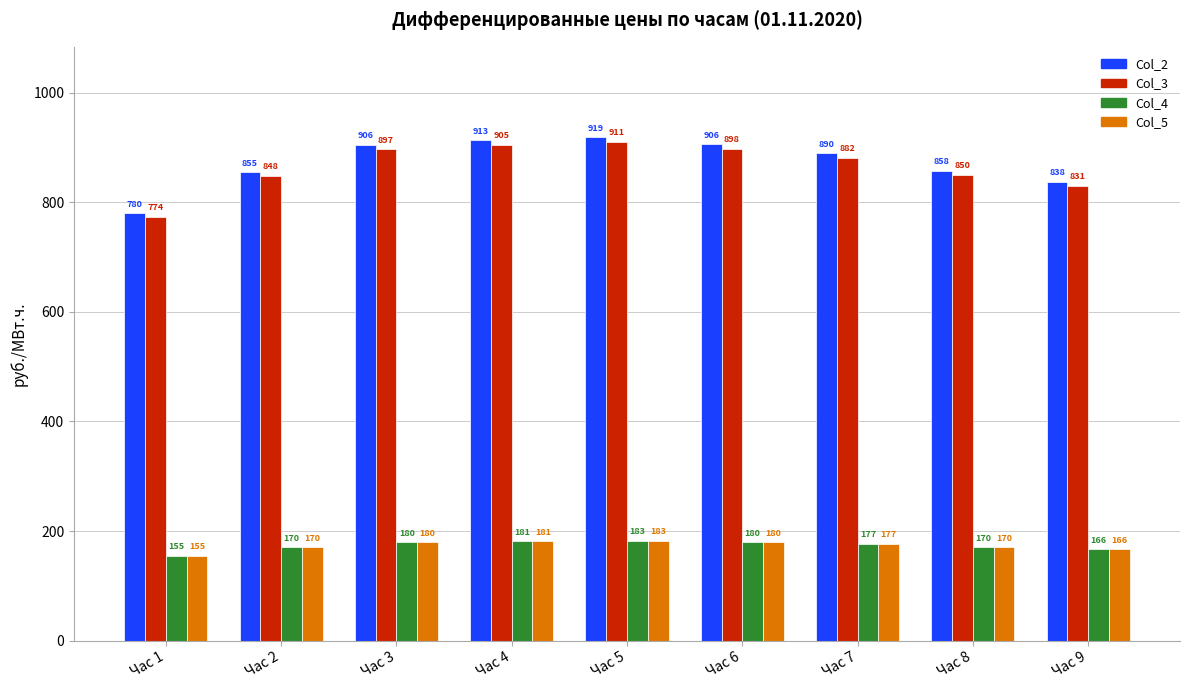

How many values in the Col_4 series are below 176?

4